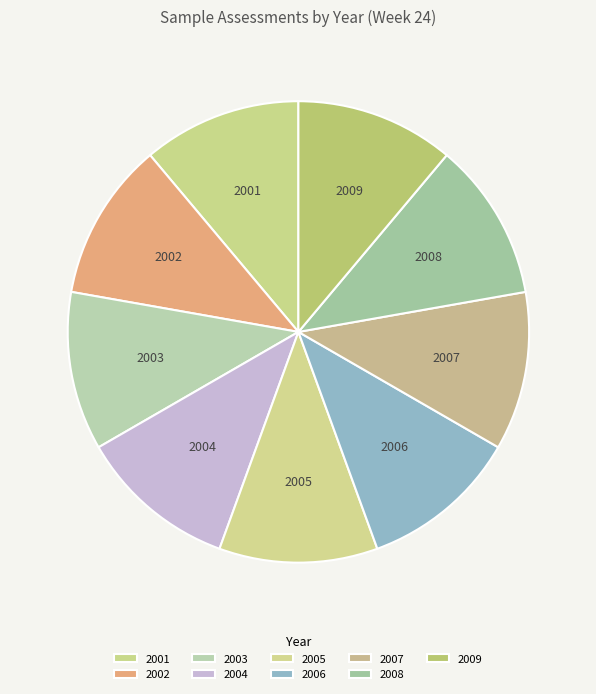

What is the ratio of the value at 2005 to the value at 2001?

1.0